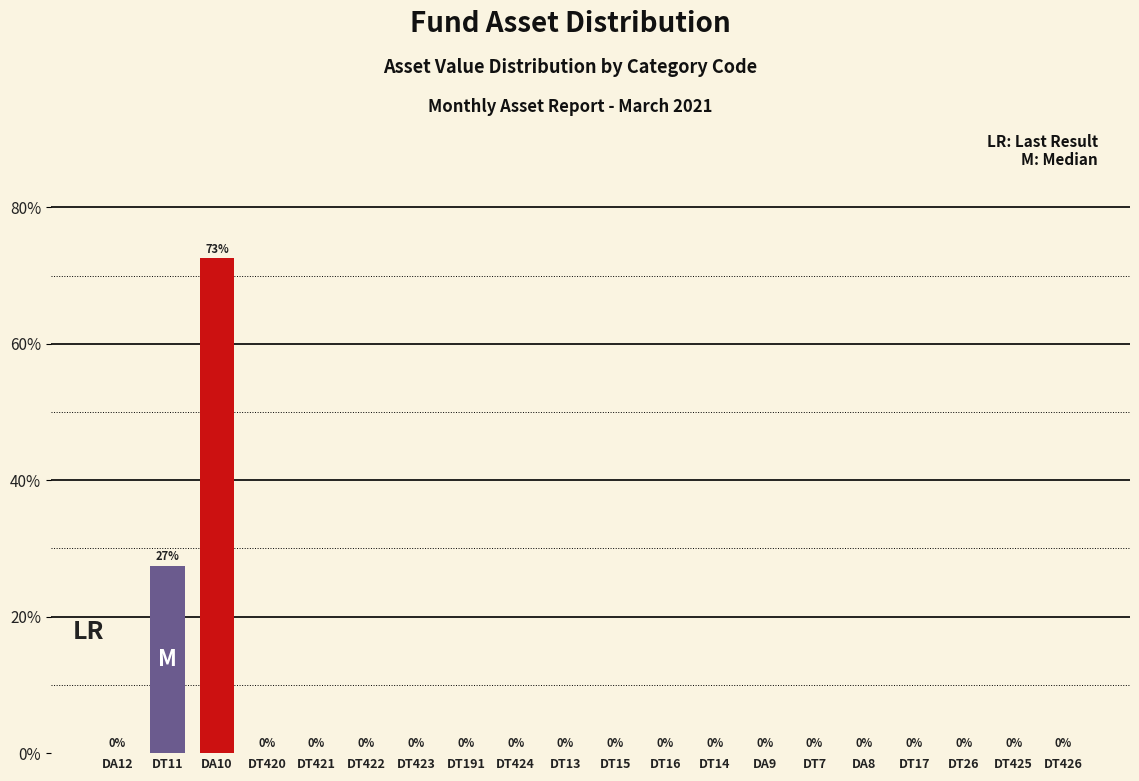

At which label is the value closest to 36?

DT11